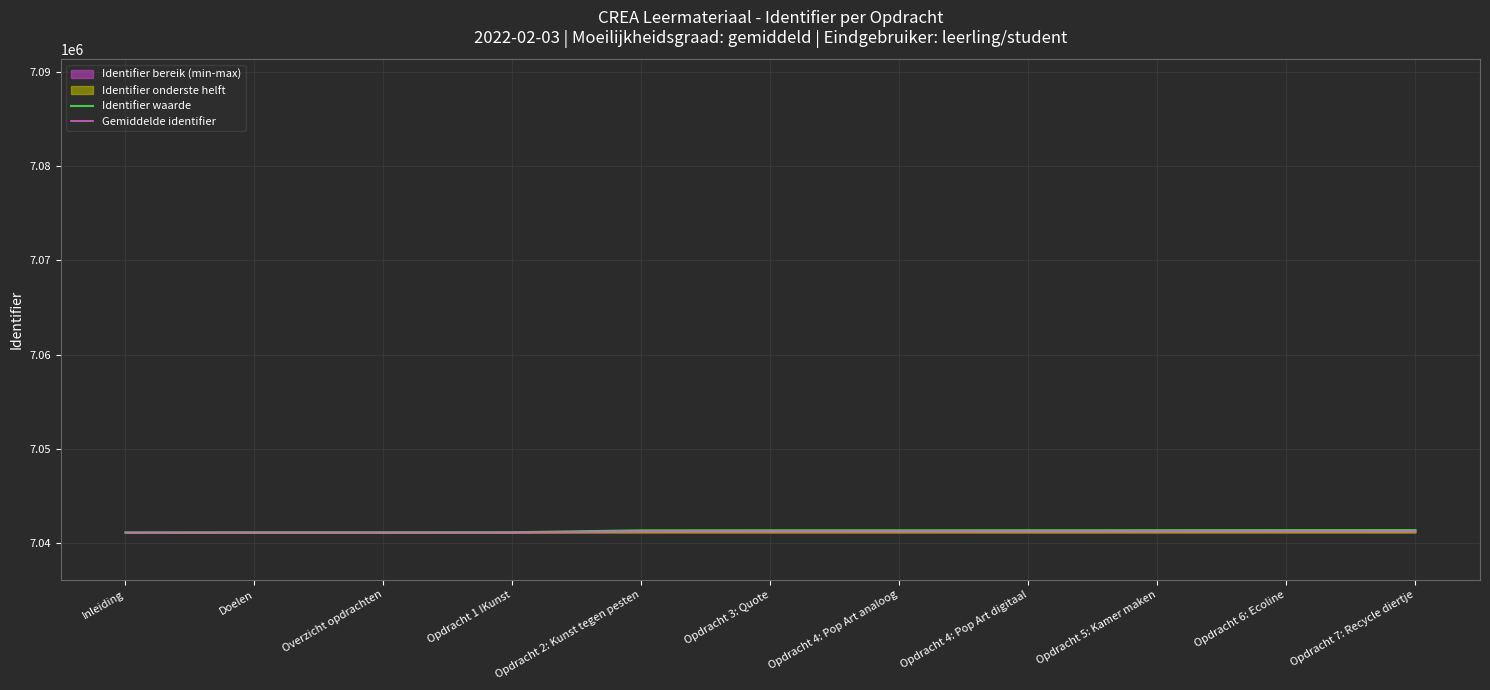

At Overzicht opdrachten, list the series in order from largest to smallest.

Identifier waarde, Gemiddelde identifier